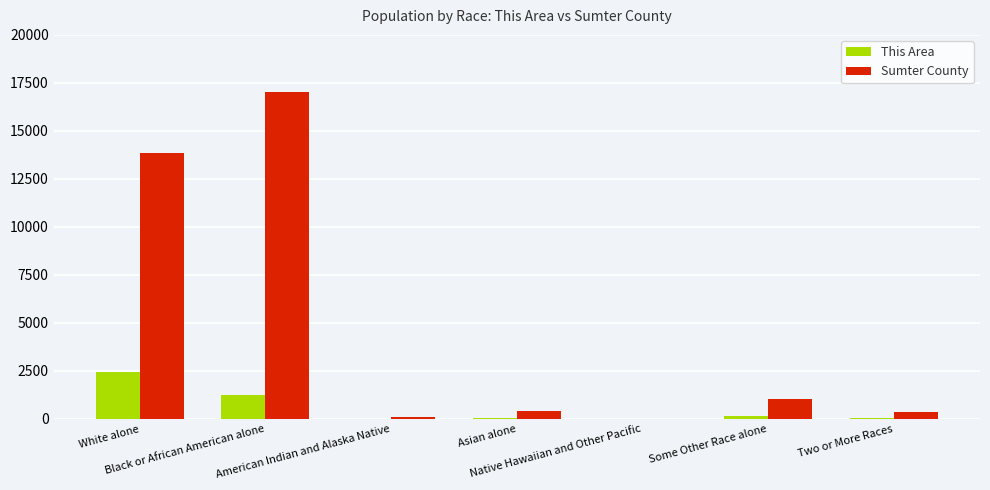

Which series has the widest spread of values?

Sumter County